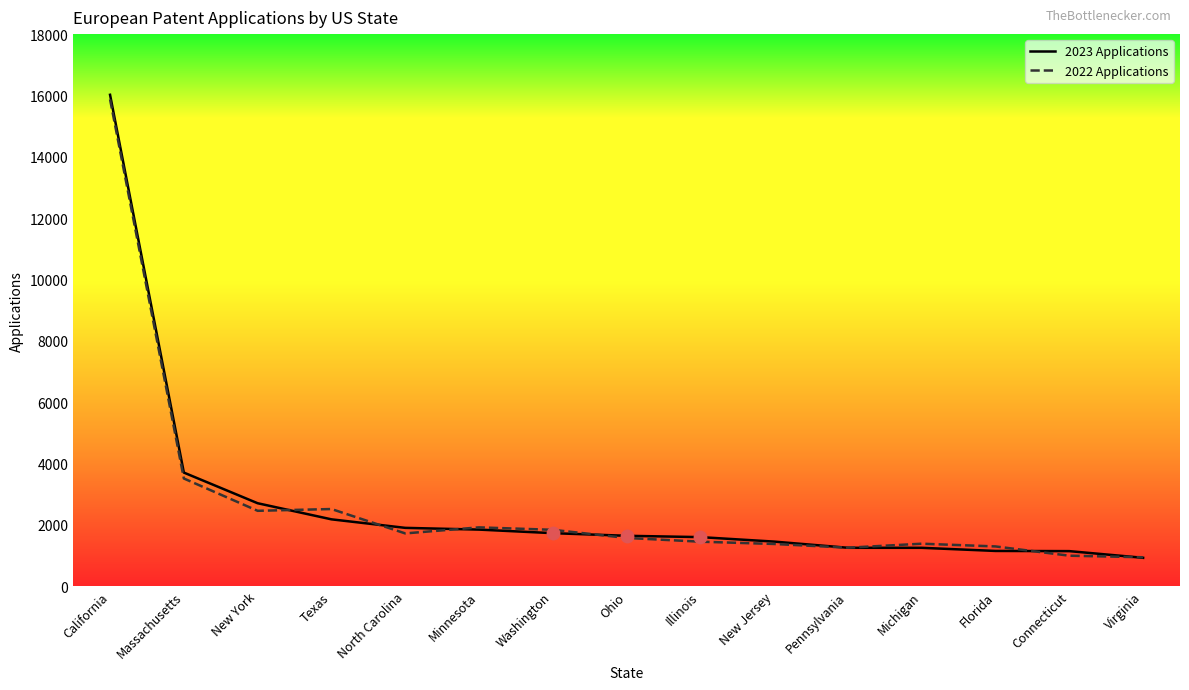

At how many categories does at least one series exceed 11494?

1